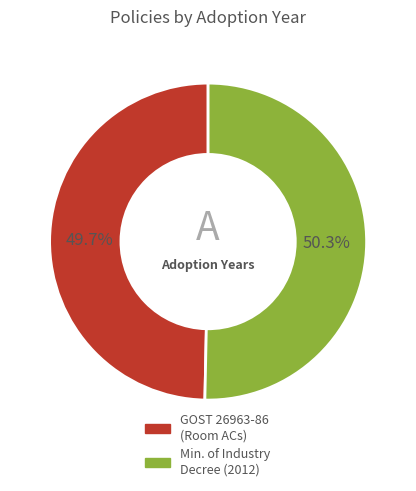

Count the number of slices in the pie.

2